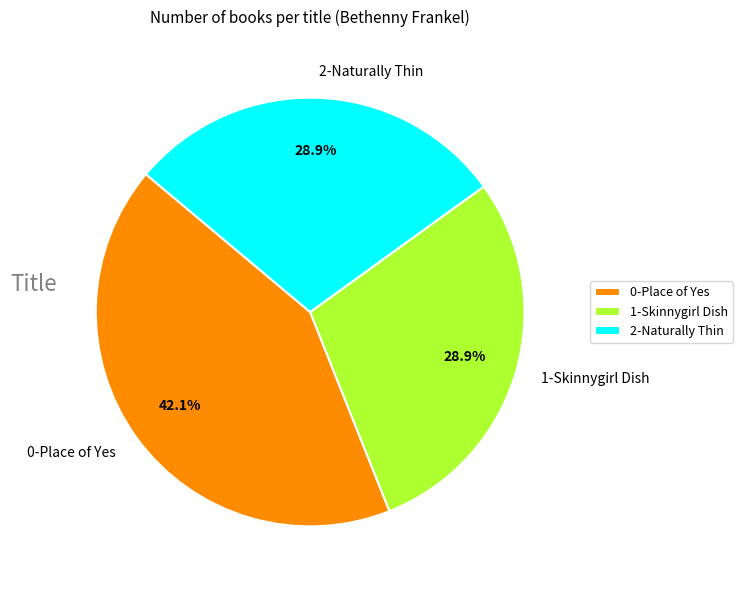

Between 1-Skinnygirl Dish and 0-Place of Yes, which is larger?

0-Place of Yes